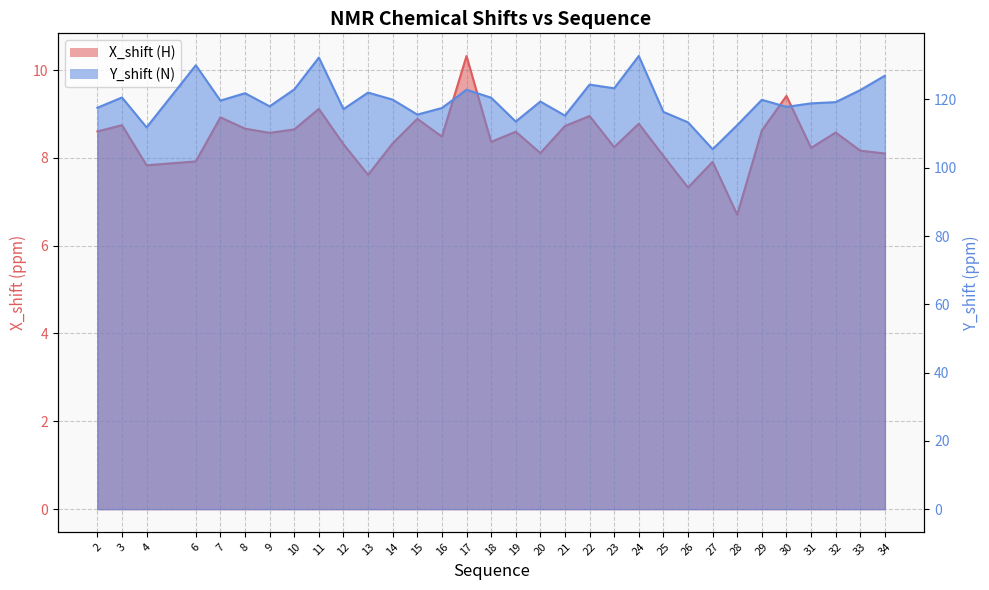

What is the spread (max minus min) of values at 28?

105.8